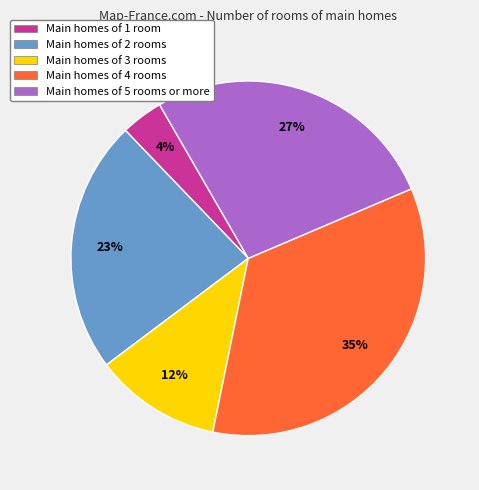

Do Main homes of 3 rooms and Main homes of 1 room together represent more than half of the pie?

No